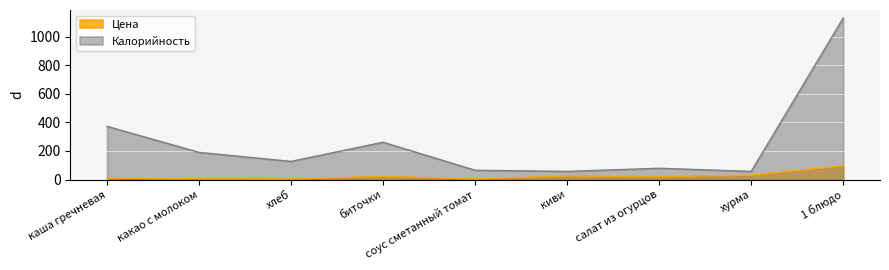

At which category is the sum across all series the highest?

1 блюдо